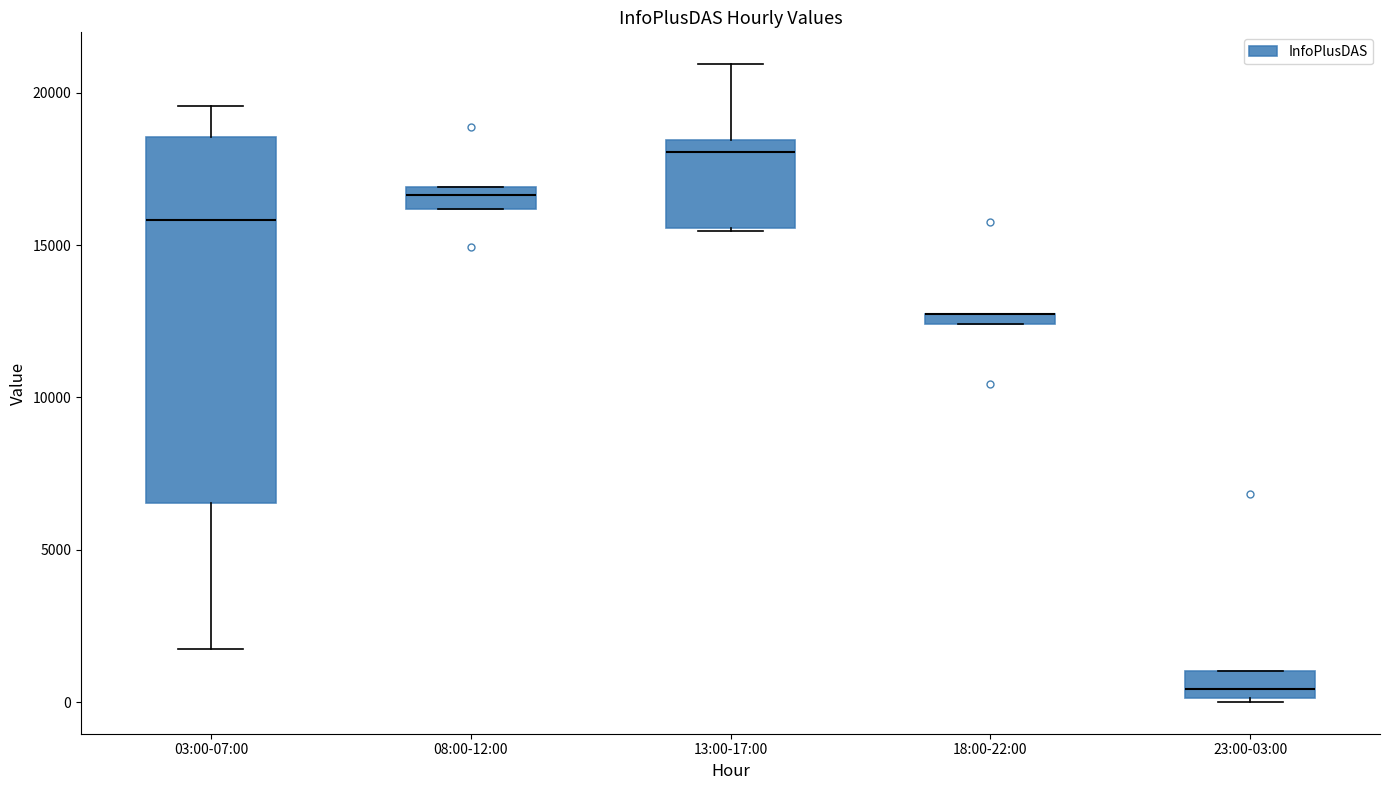

Comparing the boxes themselves (not the whiskers), which one is the tallest?

03:00-07:00